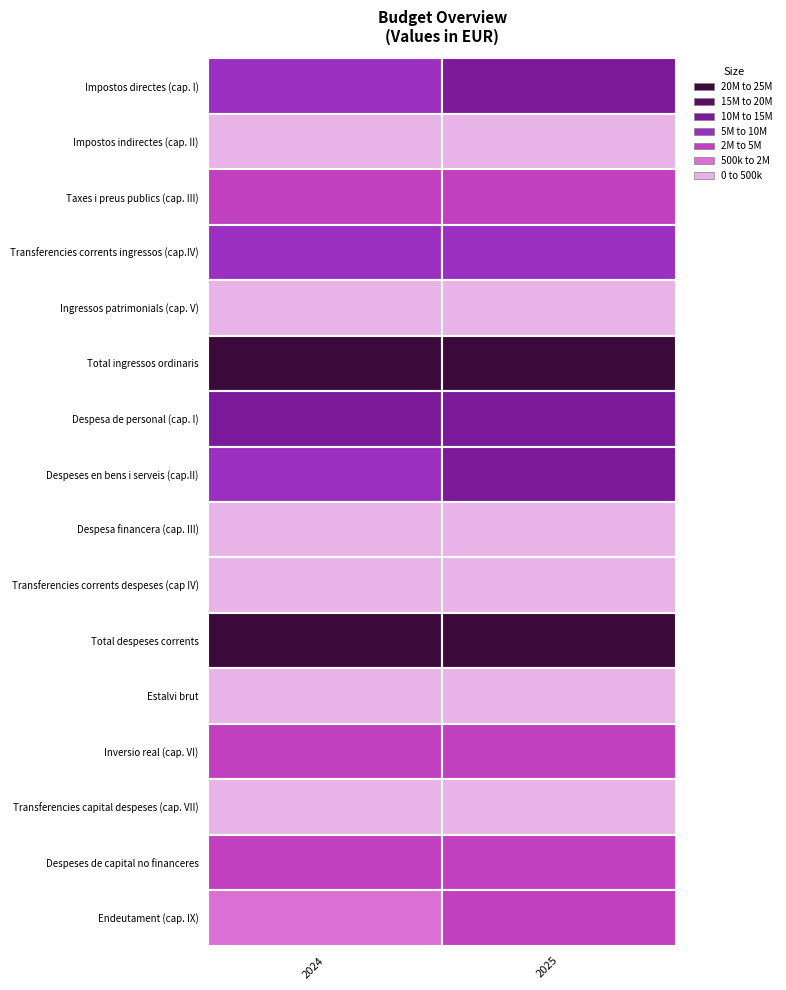

What is the difference between the Despeses de capital no financeres values at 2025 and 2024?

1019675